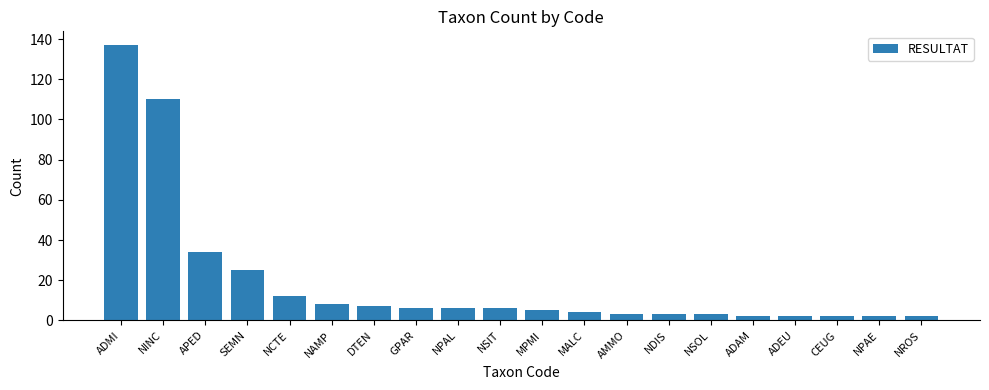

At which label is the value closest to 69?

APED